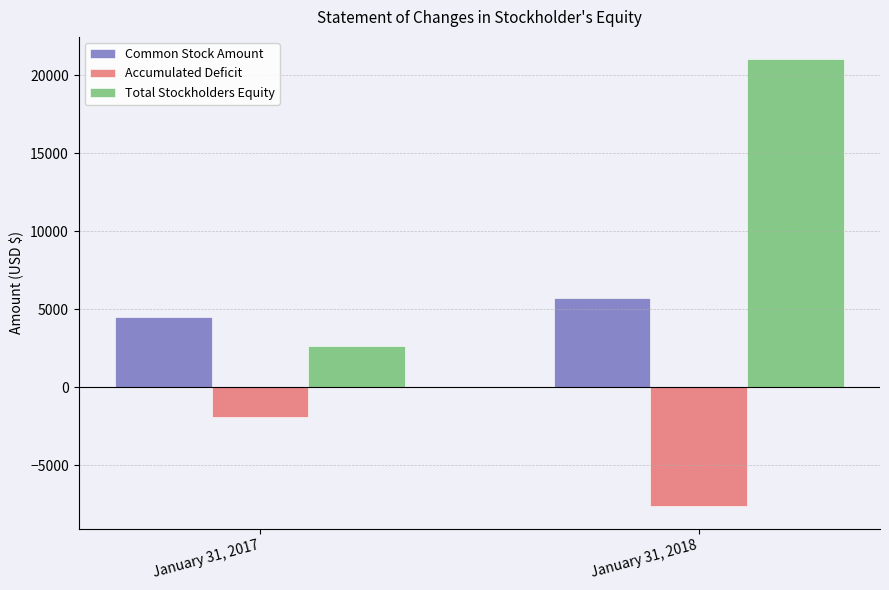

At which label does Accumulated Deficit reach its peak?

January 31, 2017